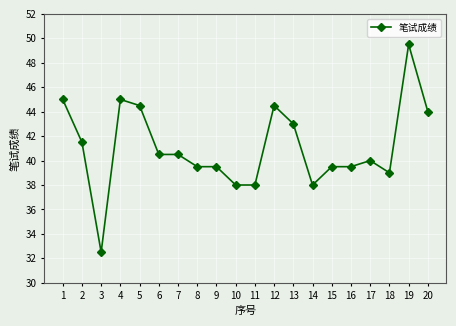

Is it true that the value at 19 is 33.1?

False